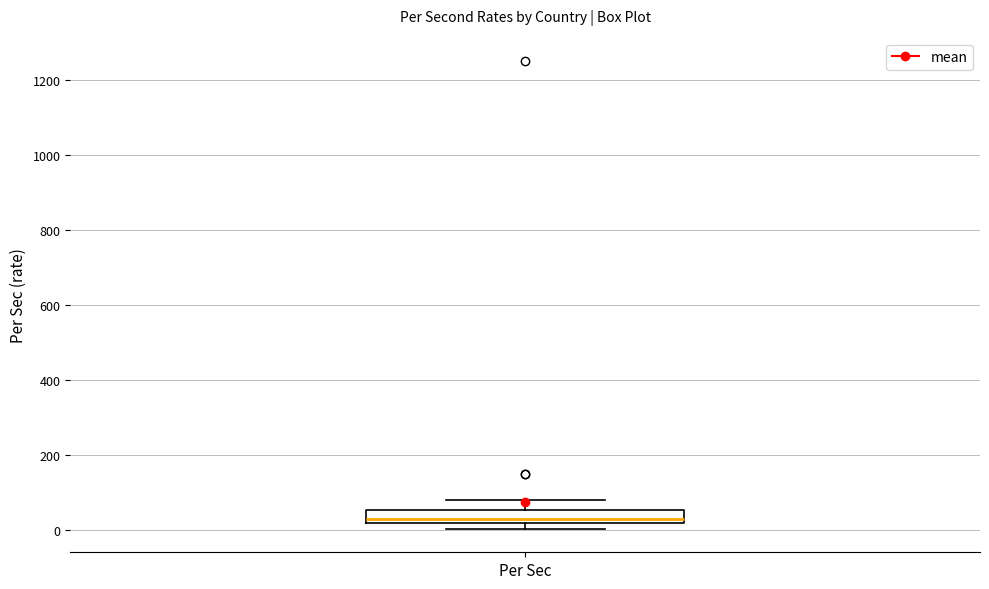

Transcribe this box plot: give where the median line is, the range the box spans, and where the two whiskers end, as read against the y-axis. The values are not printed on the chart, so give them approximately, as read against the axis.

median 40, box 20 to 60, whiskers 0 to 80